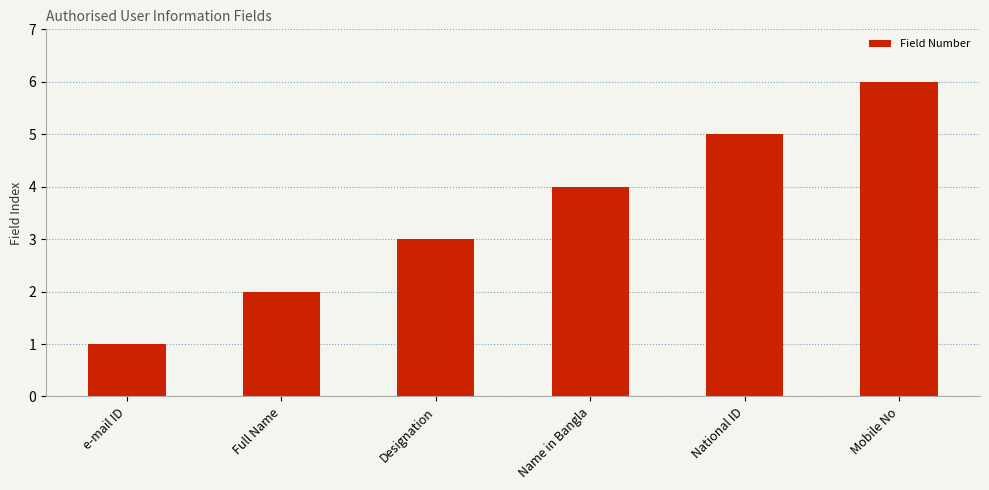

Are the bars horizontal?

No